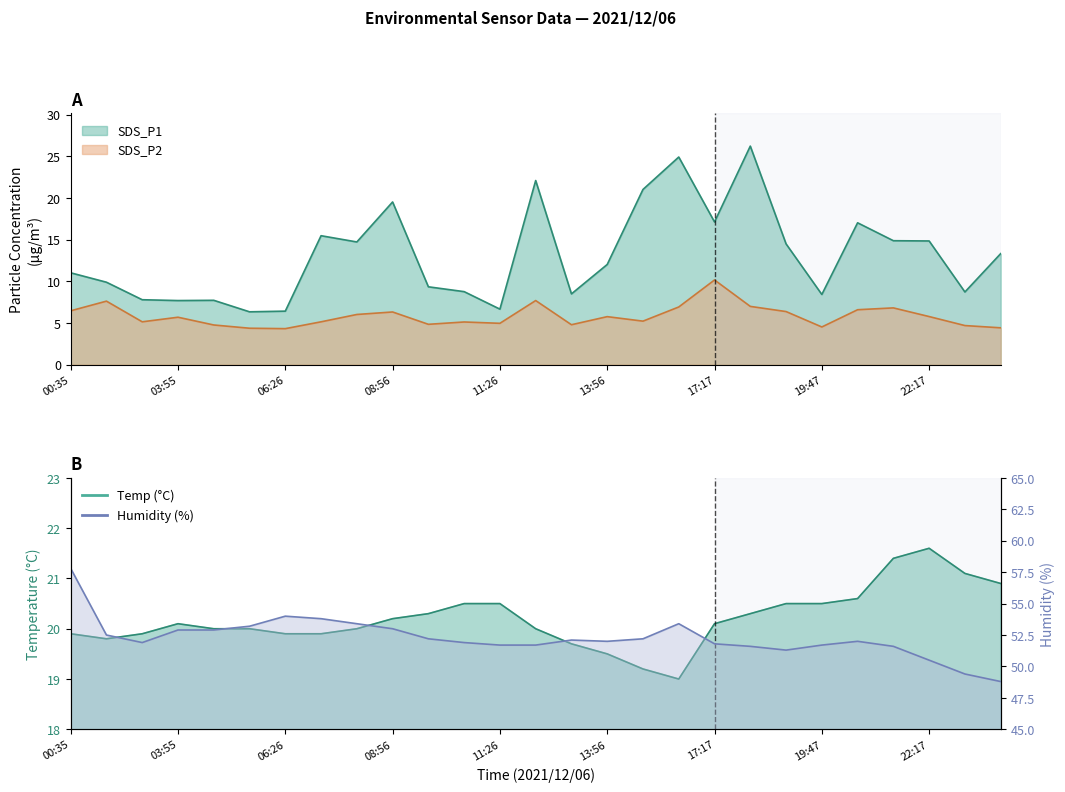

What is the sum of all SDS_P2 values?

157.7